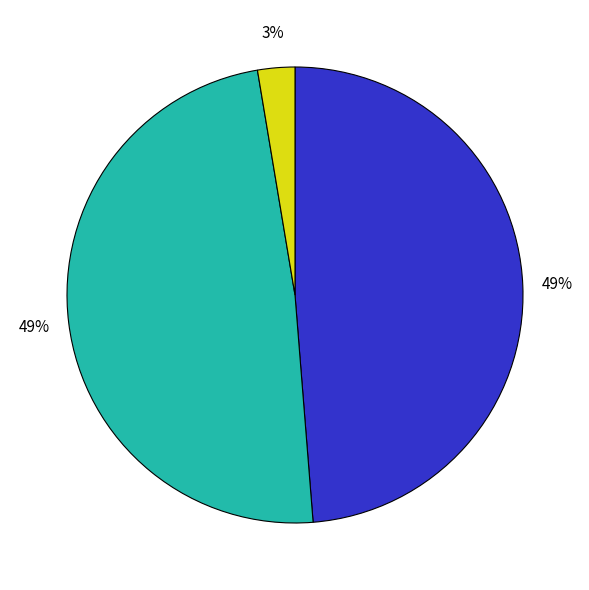

To the nearest percent, what is the difference between the largest and smallest slice percentages?

46%